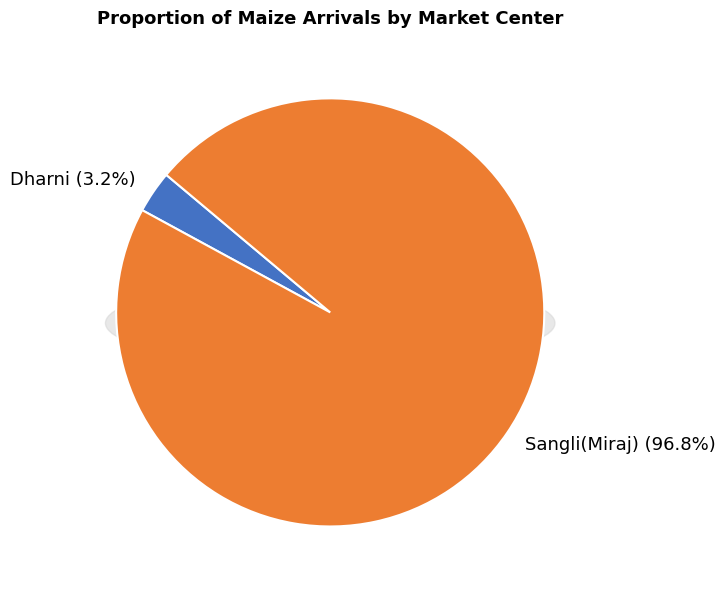

To the nearest percent, what is the combined percentage of Sangli(Miraj) and Dharni?

100%